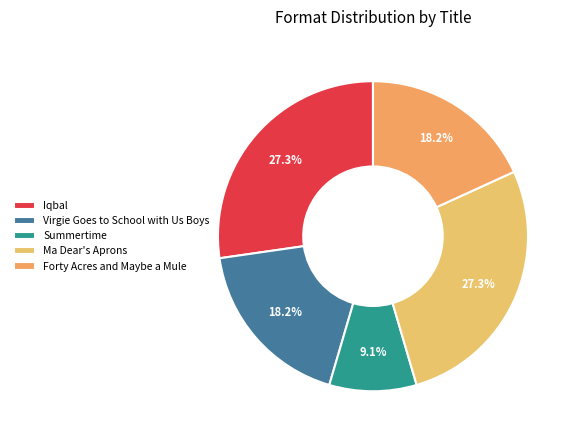

Rank the categories by value from lowest to highest.

Summertime, Virgie Goes to School with Us Boys, Forty Acres and Maybe a Mule, Iqbal, Ma Dear's Aprons